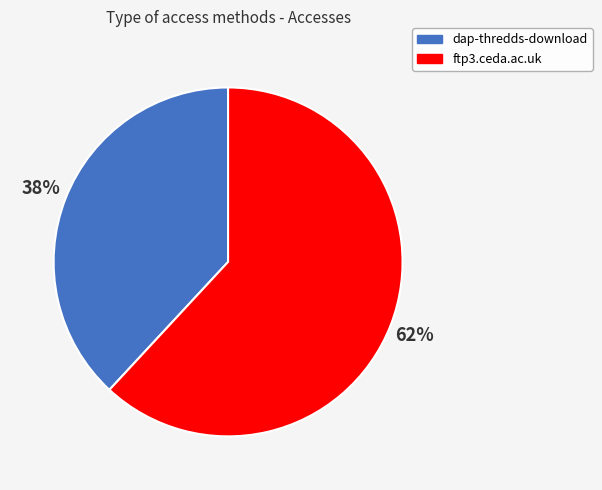

The dap-thredds-download slice represents 38% of the pie. True or false?

True